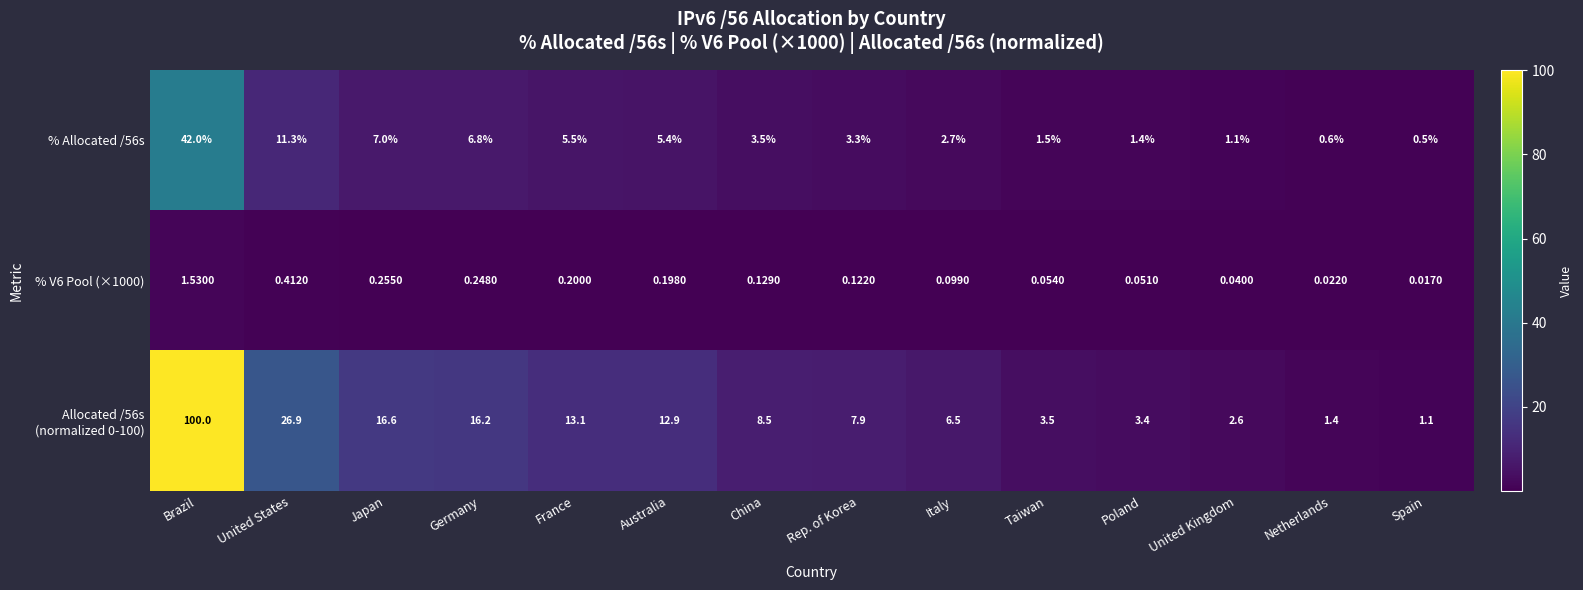

Is the value of % Allocated /56s at France greater than the value of % V6 Pool (×1000) at China?

Yes